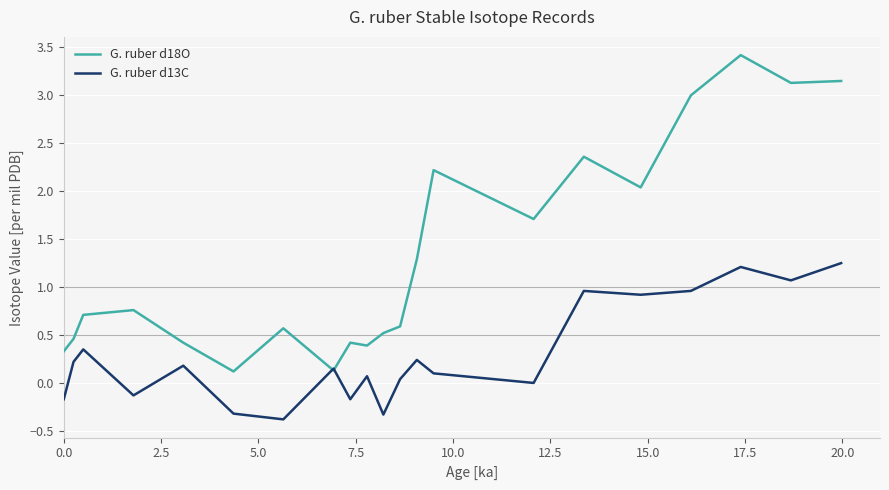

Which series has the largest total across all categories?

G. ruber d18O